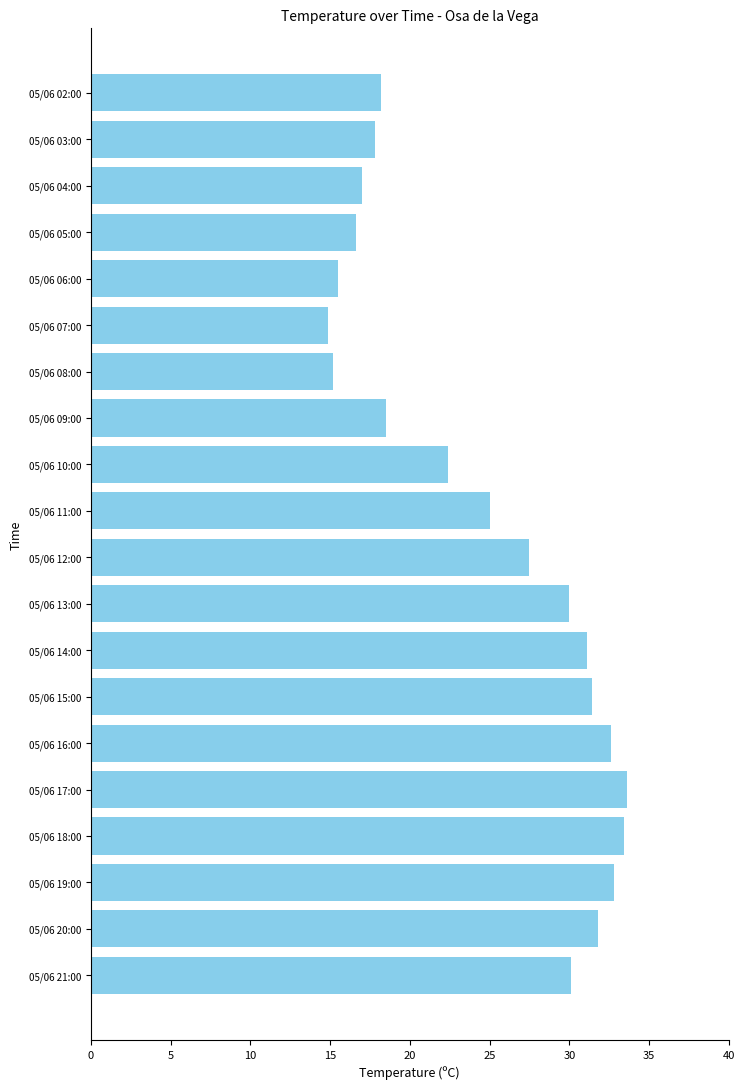

Count the number of data series in this chart.

1